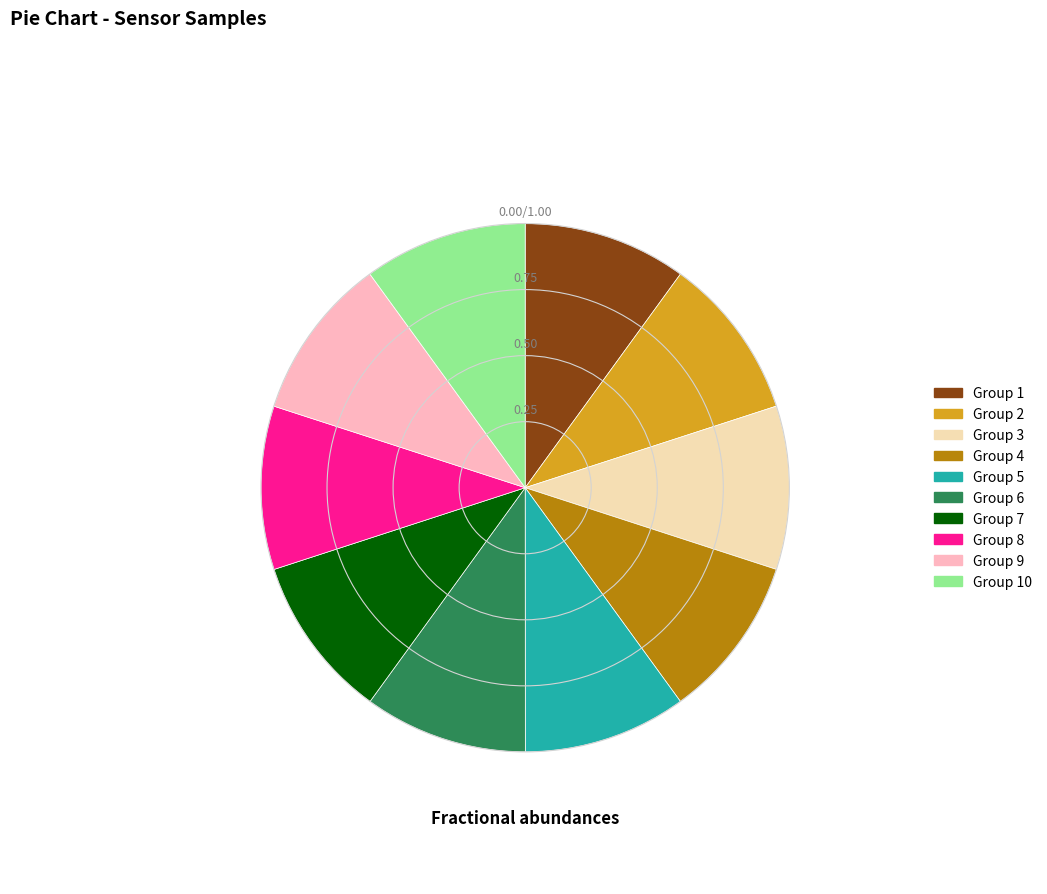

Is there a majority slice in this chart?

No